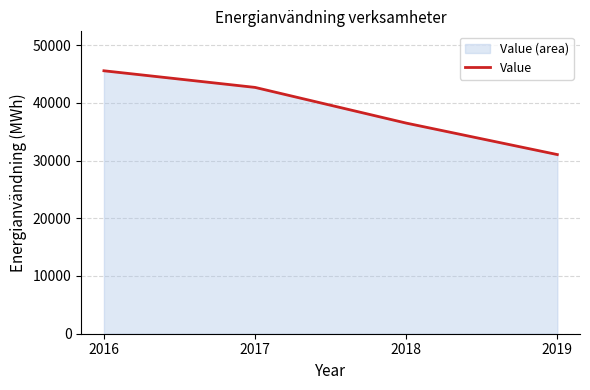

Where is the data nearest to the value 38286?

2018